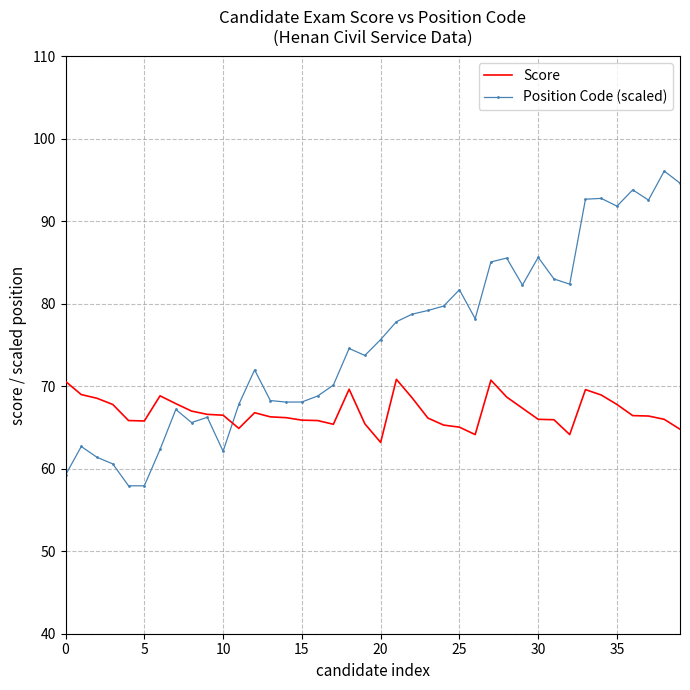

What is the smallest value displayed?

57.9